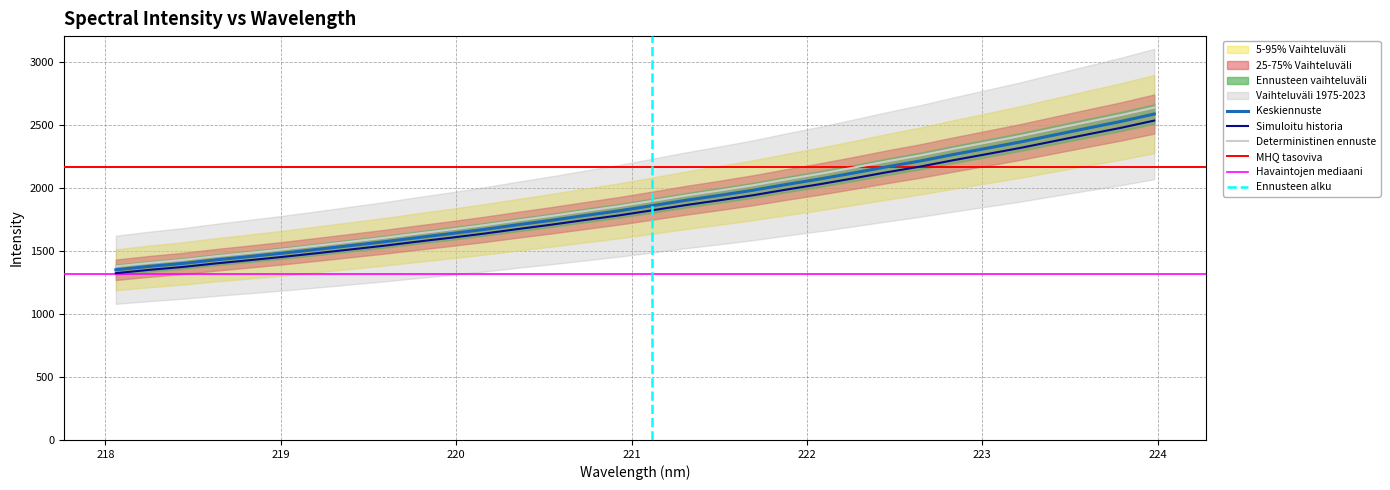

Reading left to right, what are all the values shown in this chart?

218.0596=1350.8	218.2508=1377.9	218.442=1401.3	218.6332=1430.3	218.8244=1456.4	219.0156=1483.4	219.2067=1512.8	219.3979=1542.9	219.589=1573.1	219.7801=1606.3	219.9712=1638.2	220.1623=1671.8	220.3533=1708.7	220.5444=1743.9	220.7354=1781.7	220.9264=1818.5	221.1174=1859.8	221.3083=1902.1	221.4993=1940.9	221.6902=1981.5	221.8812=2027.6	222.0721=2071.2	222.263=2118.6	222.4538=2167.8	222.6447=2214.0	222.8355=2265.9	223.0264=2315.4	223.2172=2365.4	223.408=2420.1	223.5987=2474.5	223.7895=2528.0	223.9802=2586.9